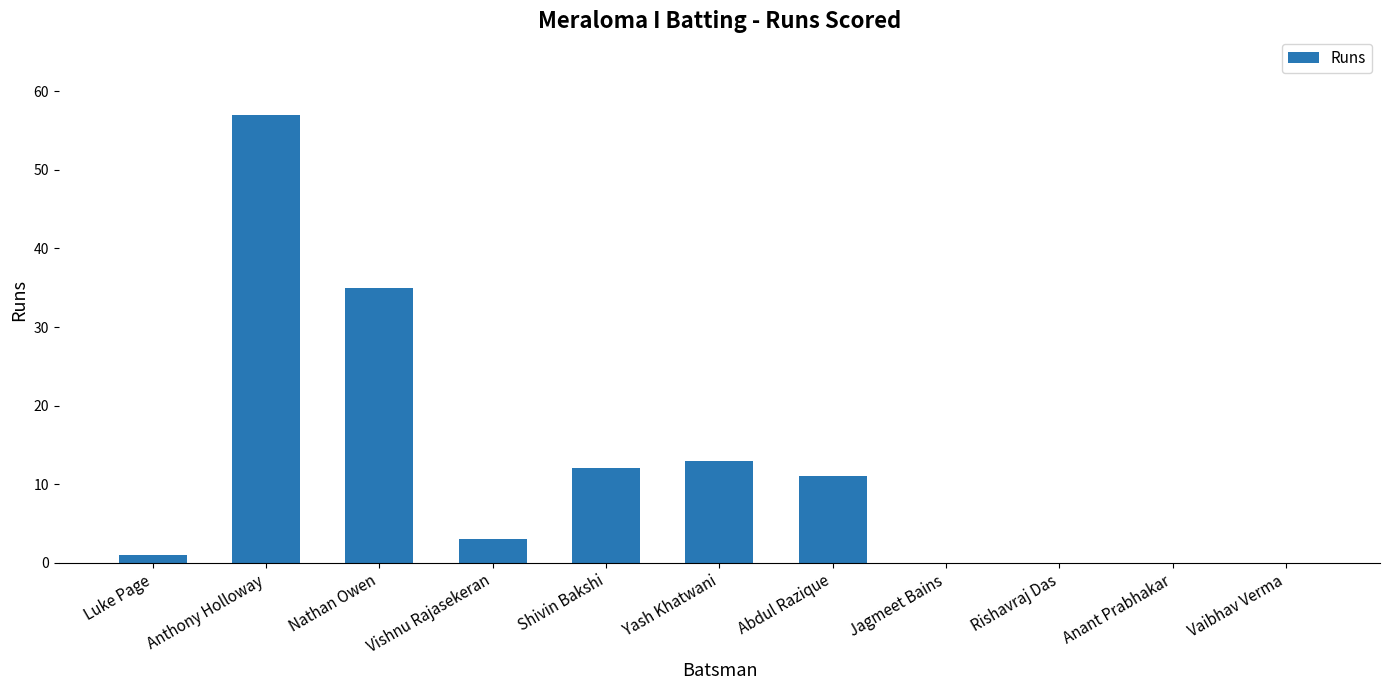

How many distinct data groups are displayed?

1